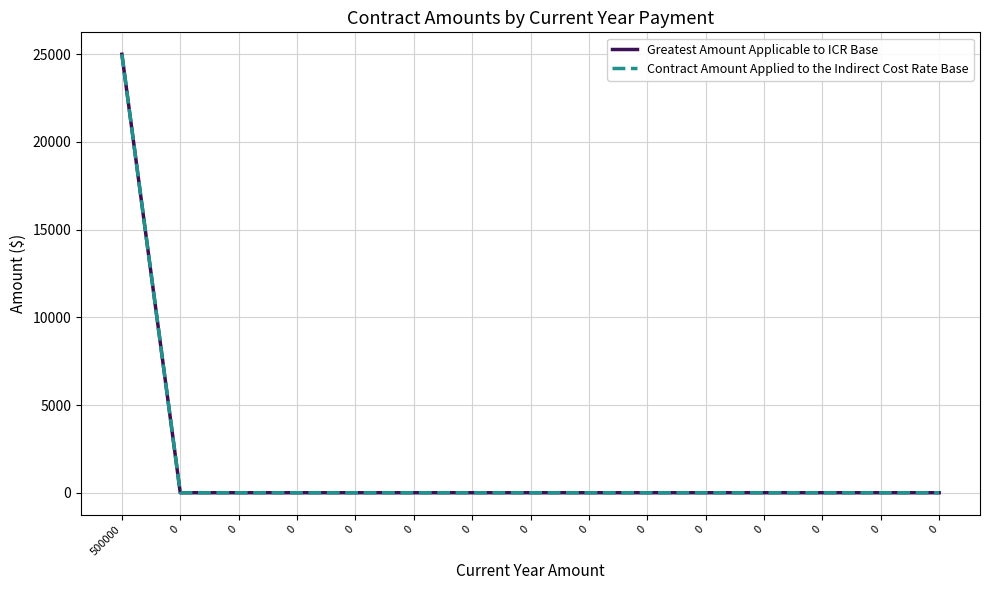

At how many categories does at least one series exceed 16819?

1